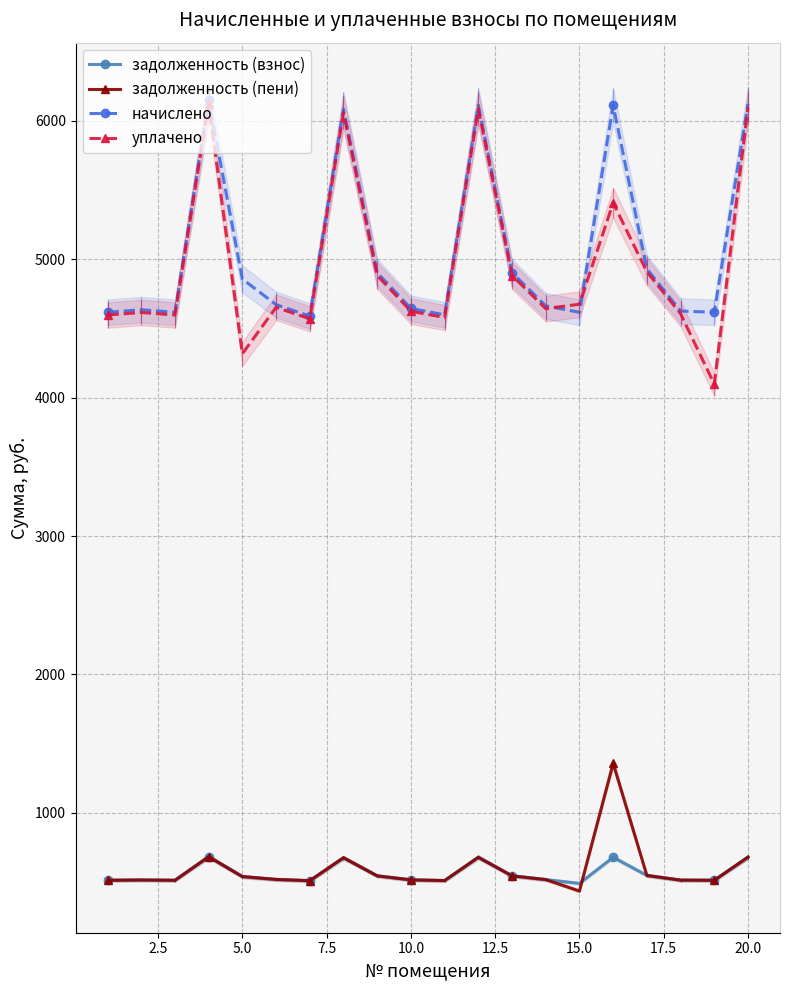

How many categories are shown in the chart?

20